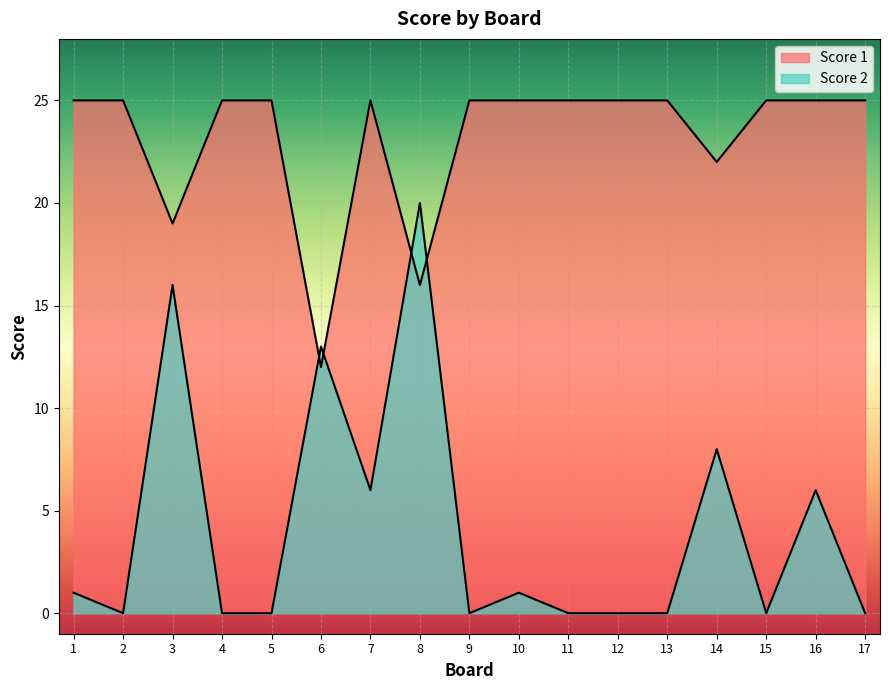

What is the maximum value shown in the chart?

25